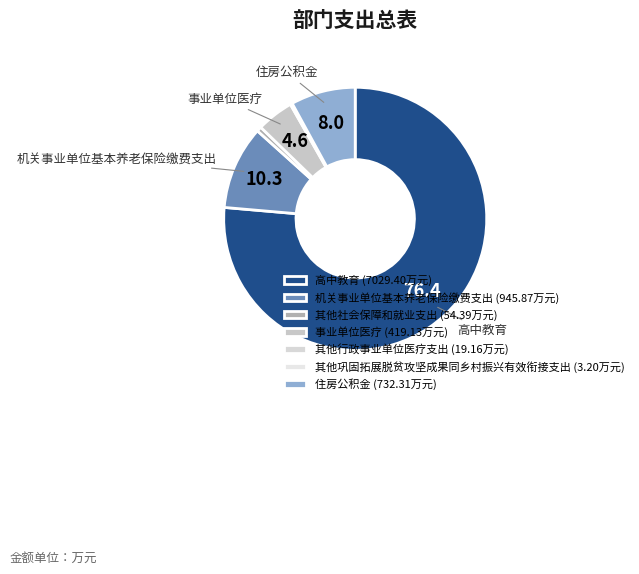

Is there any slice that represents more than half of the pie?

Yes